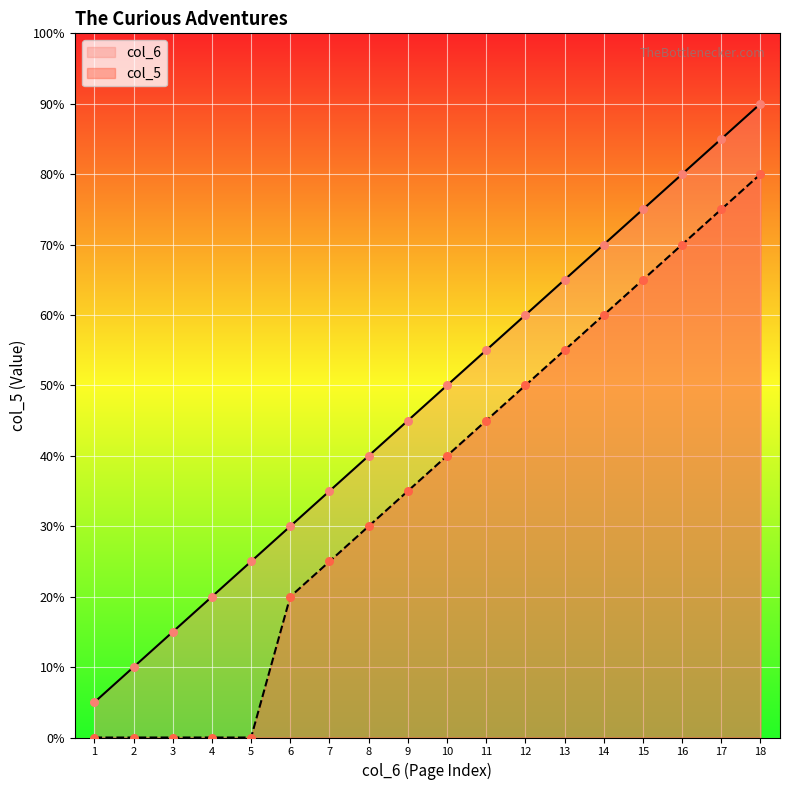

Which series contains the lowest Y value?

col_5